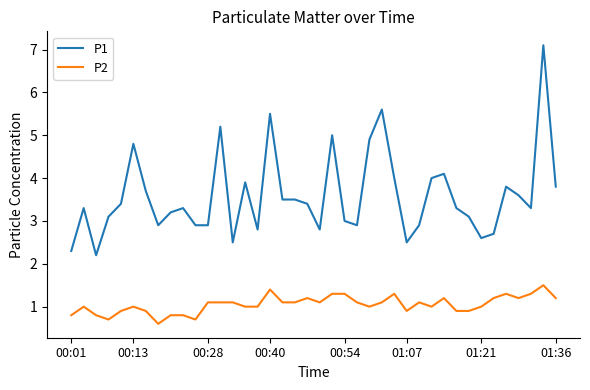

Which series has the largest range (max minus min)?

P1